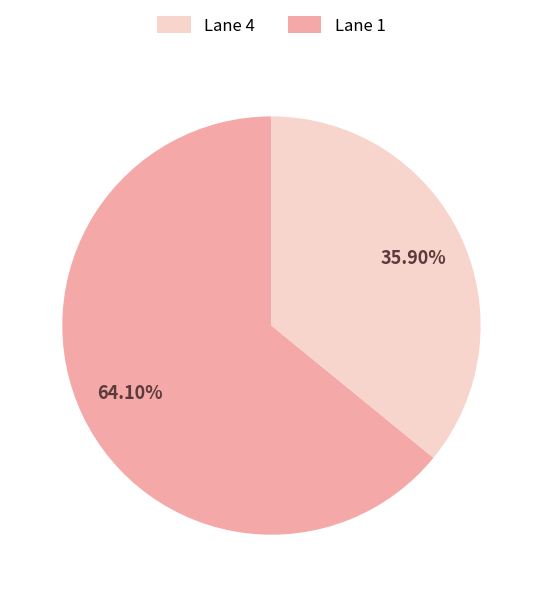

Does any single category account for the majority?

Yes